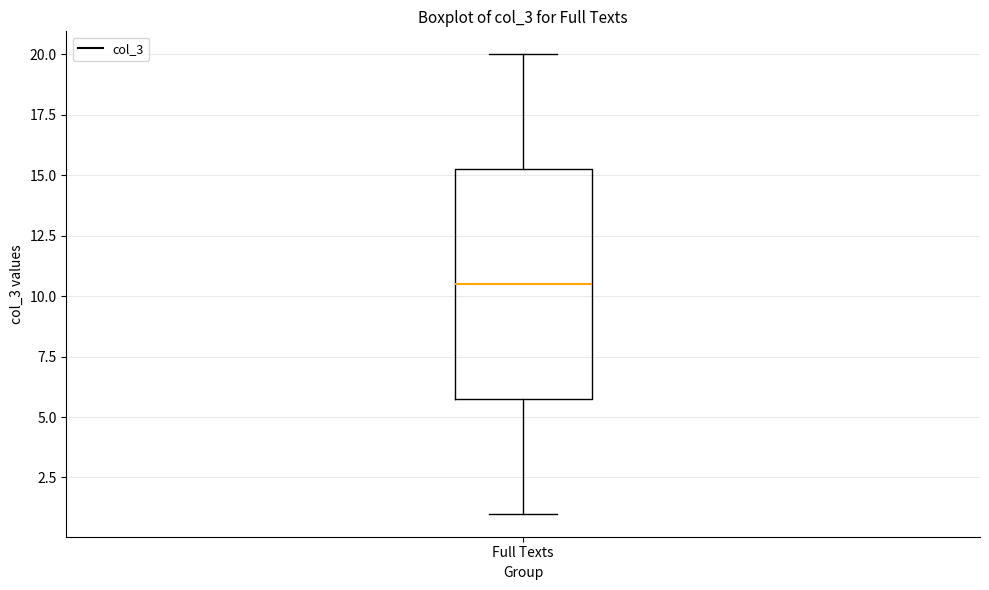

Read this box plot against the y-axis: the position of the median line, the range covered by the box, and the ends of both whiskers. The values are not printed on the chart, so give them approximately, as read against the axis.

median 10.5, box 6.0 to 15.5, whiskers 1.0 to 20.0